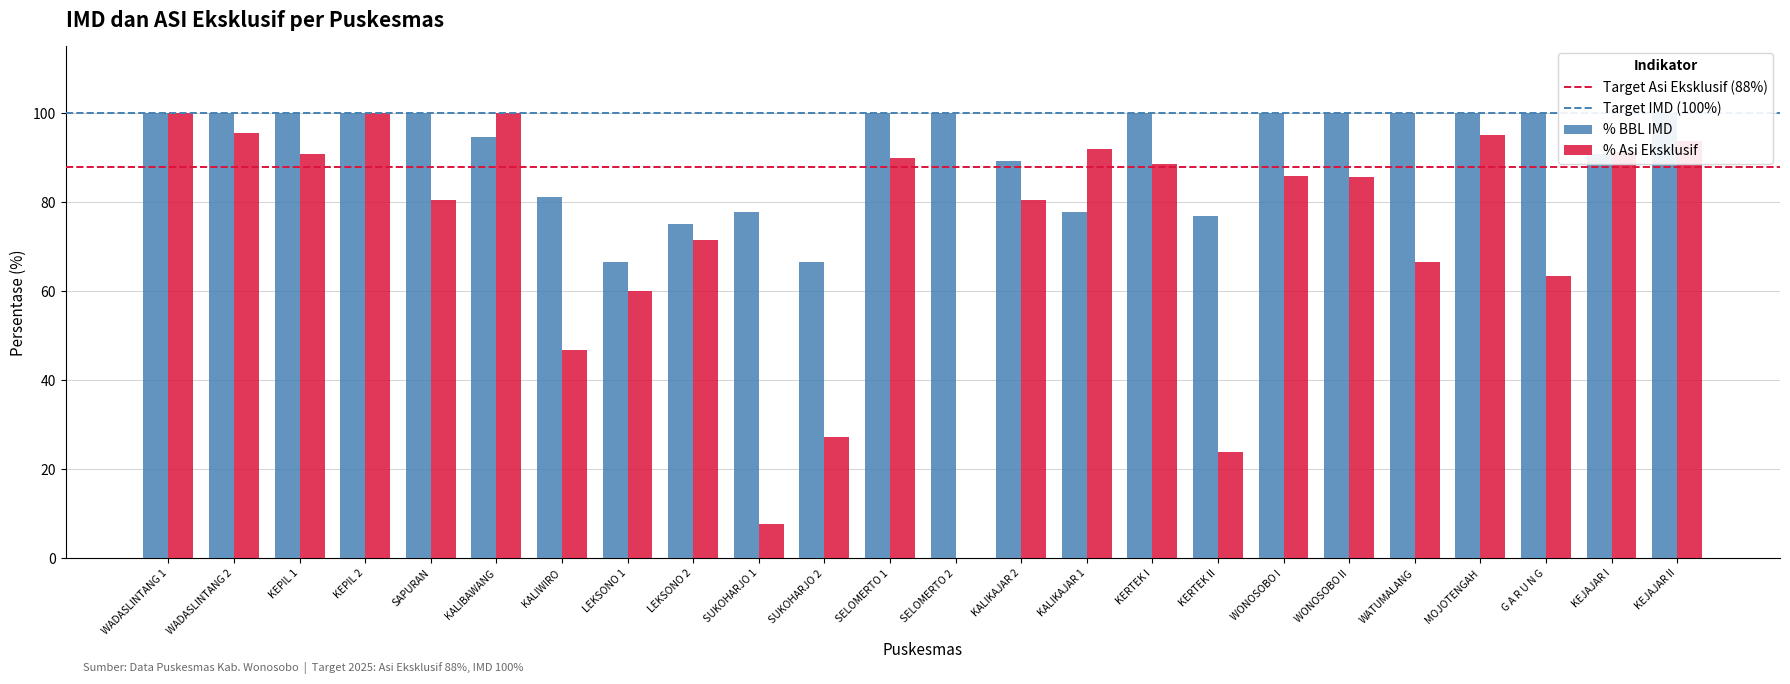

Is the value of % Asi Eksklusif at LEKSONO 1 greater than the value of % BBL IMD at KEPIL 1?

No